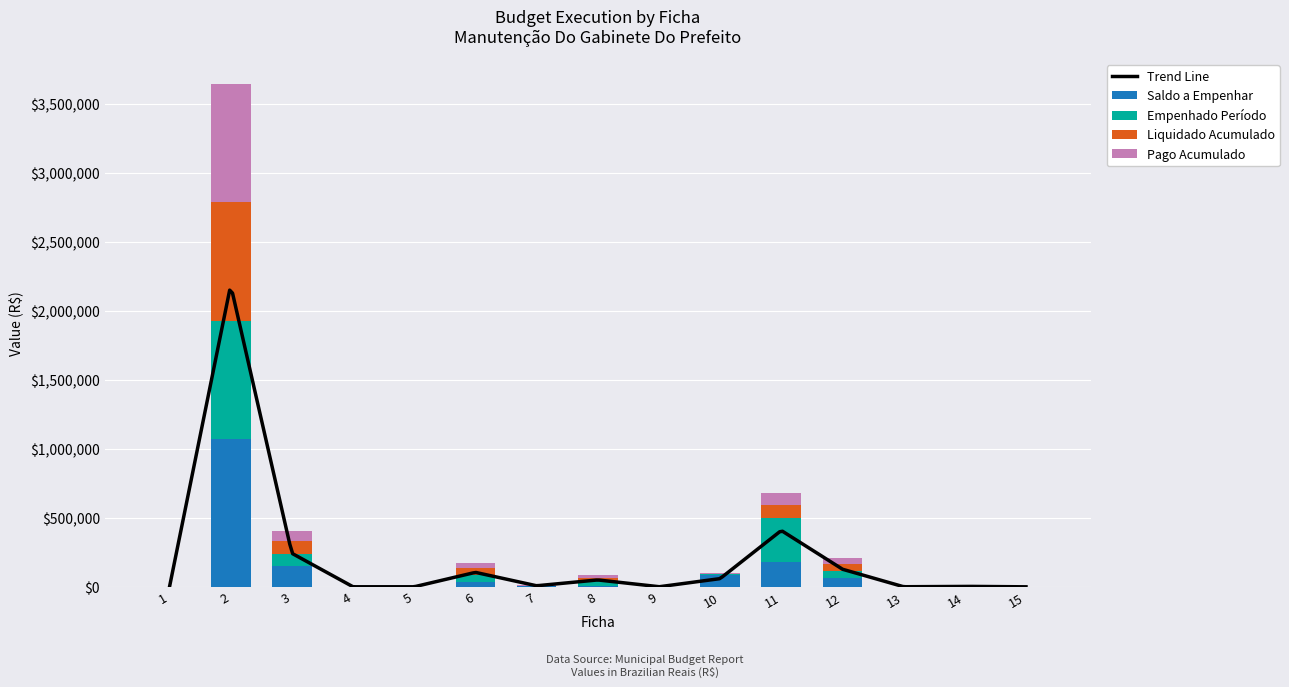

At which label does Empenhado Período first exceed 5000?

2